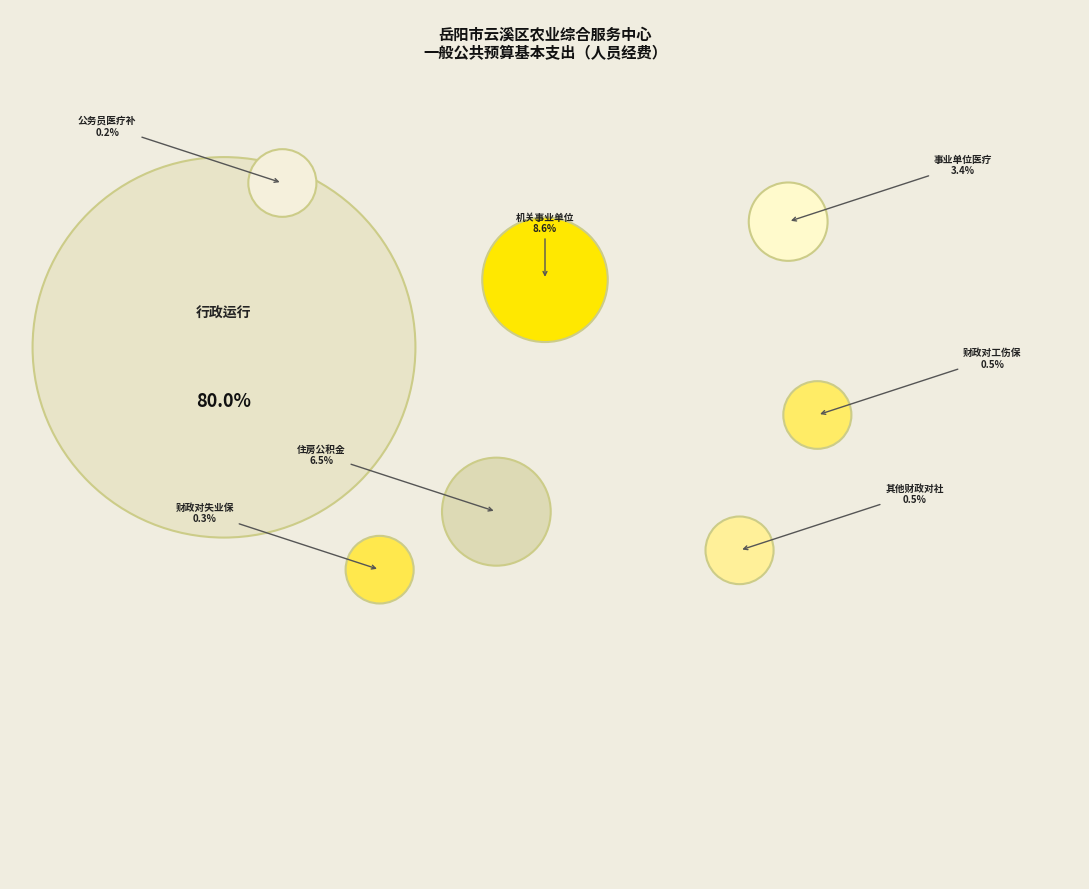

How many segments does this pie chart have?

8